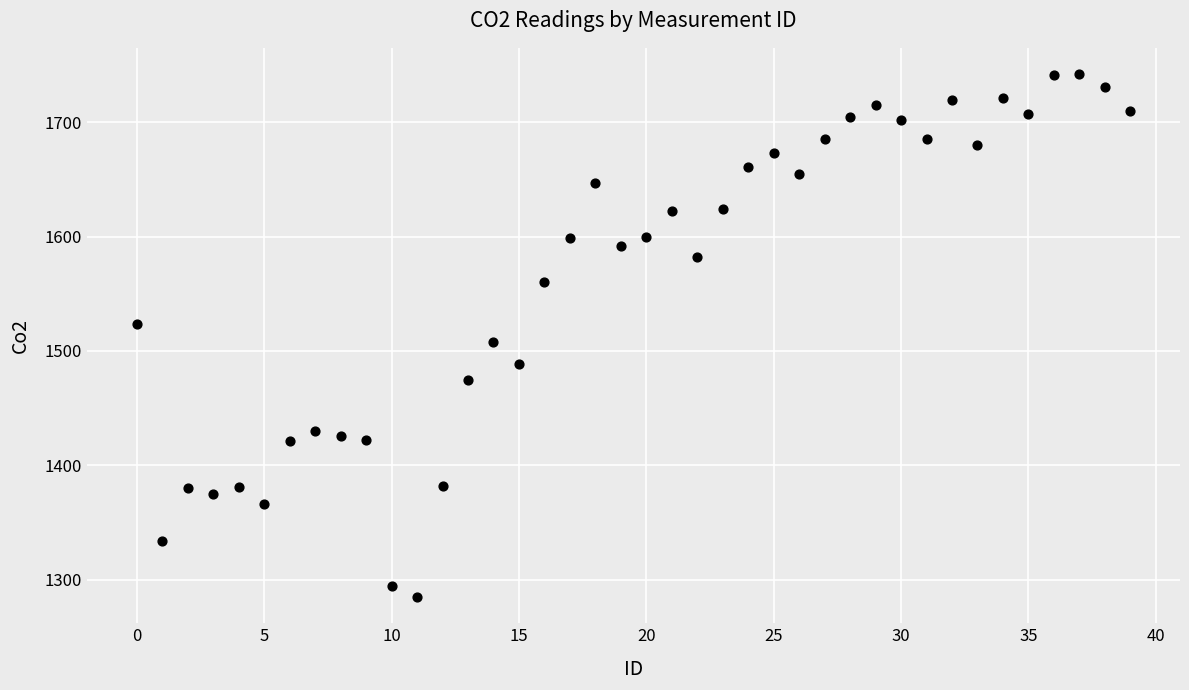

What is the range of Y values (max minus min)?

457